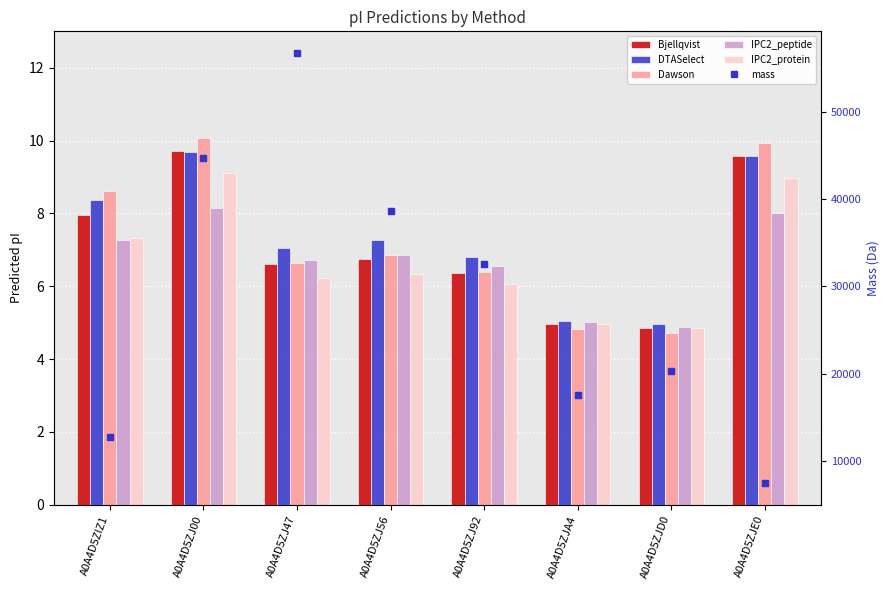

What are all the series names shown in the legend?

Bjellqvist, DTASelect, Dawson, IPC2_peptide, IPC2_protein, mass